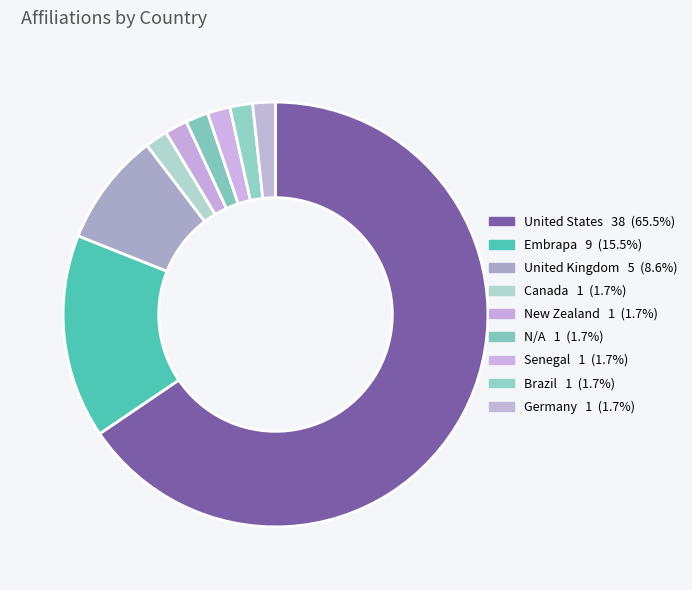

To the nearest percent, what percentage of the pie is United States?

66%